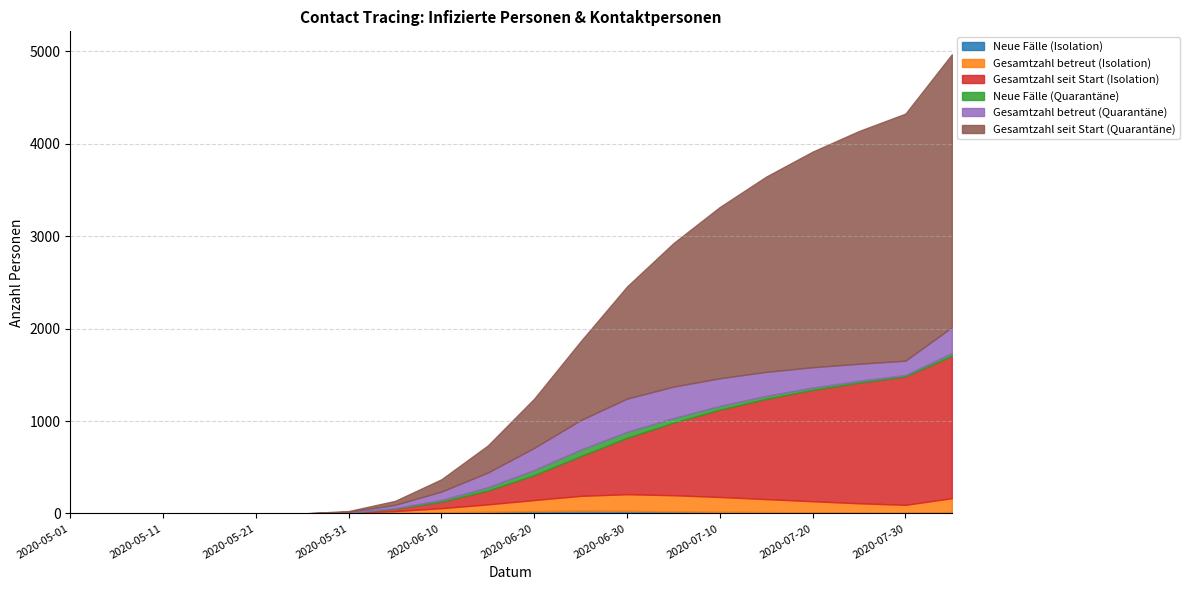

How many data points in Gesamtzahl betreut (Isolation) are less than 85?

10